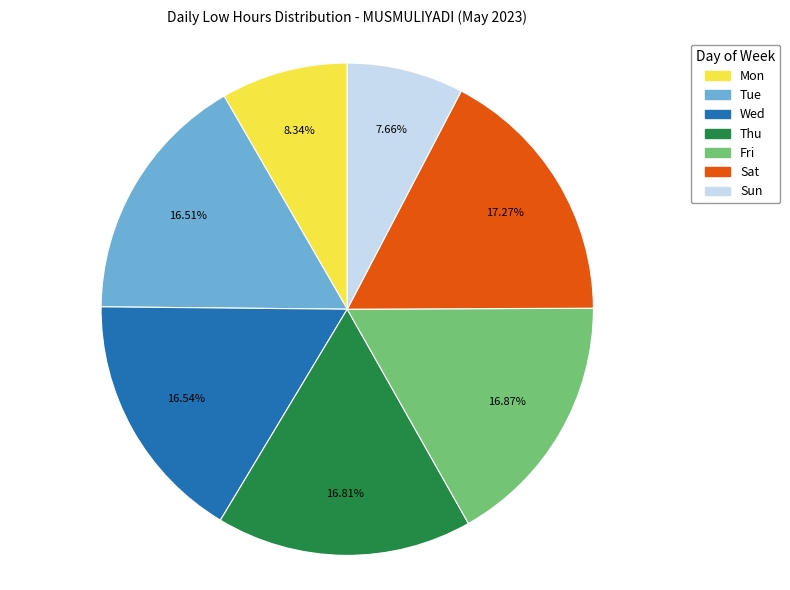

Does any single category account for the majority?

No